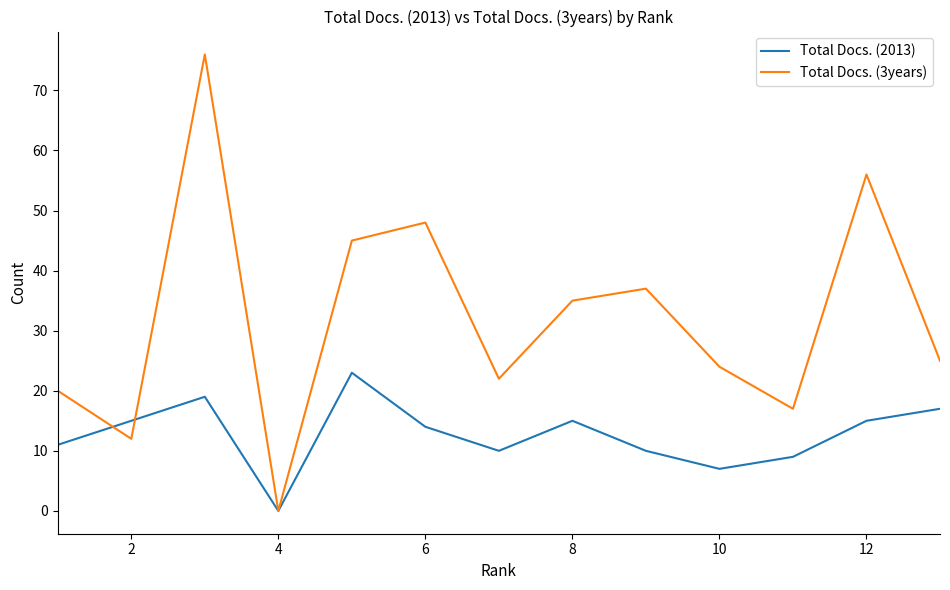

Count the number of categories in the chart.

13